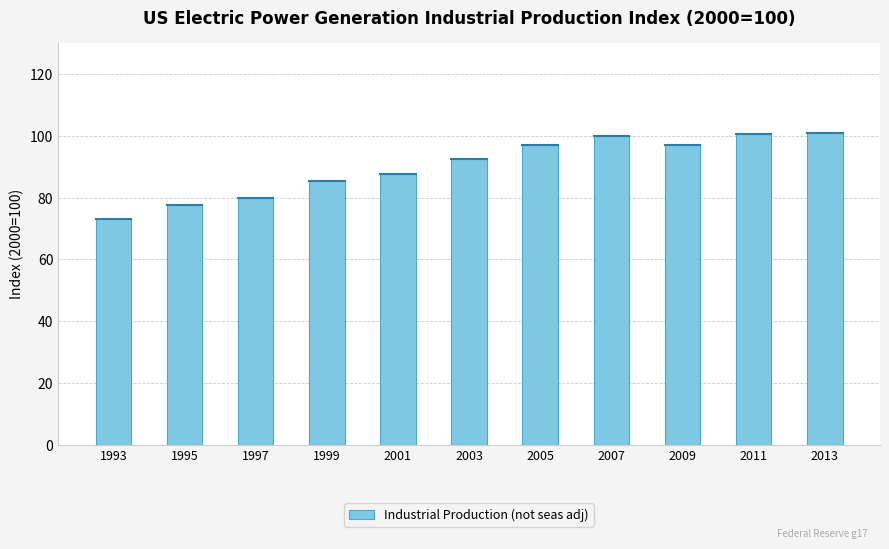

The chart shows a value of 36.7 at 1997. True or false?

False